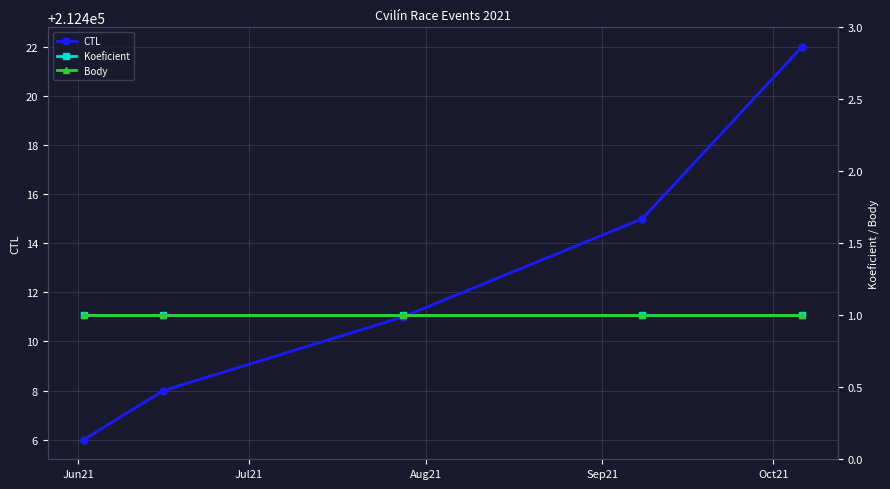

True or false: CTL has more than 1 points higher than both neighbors.

False